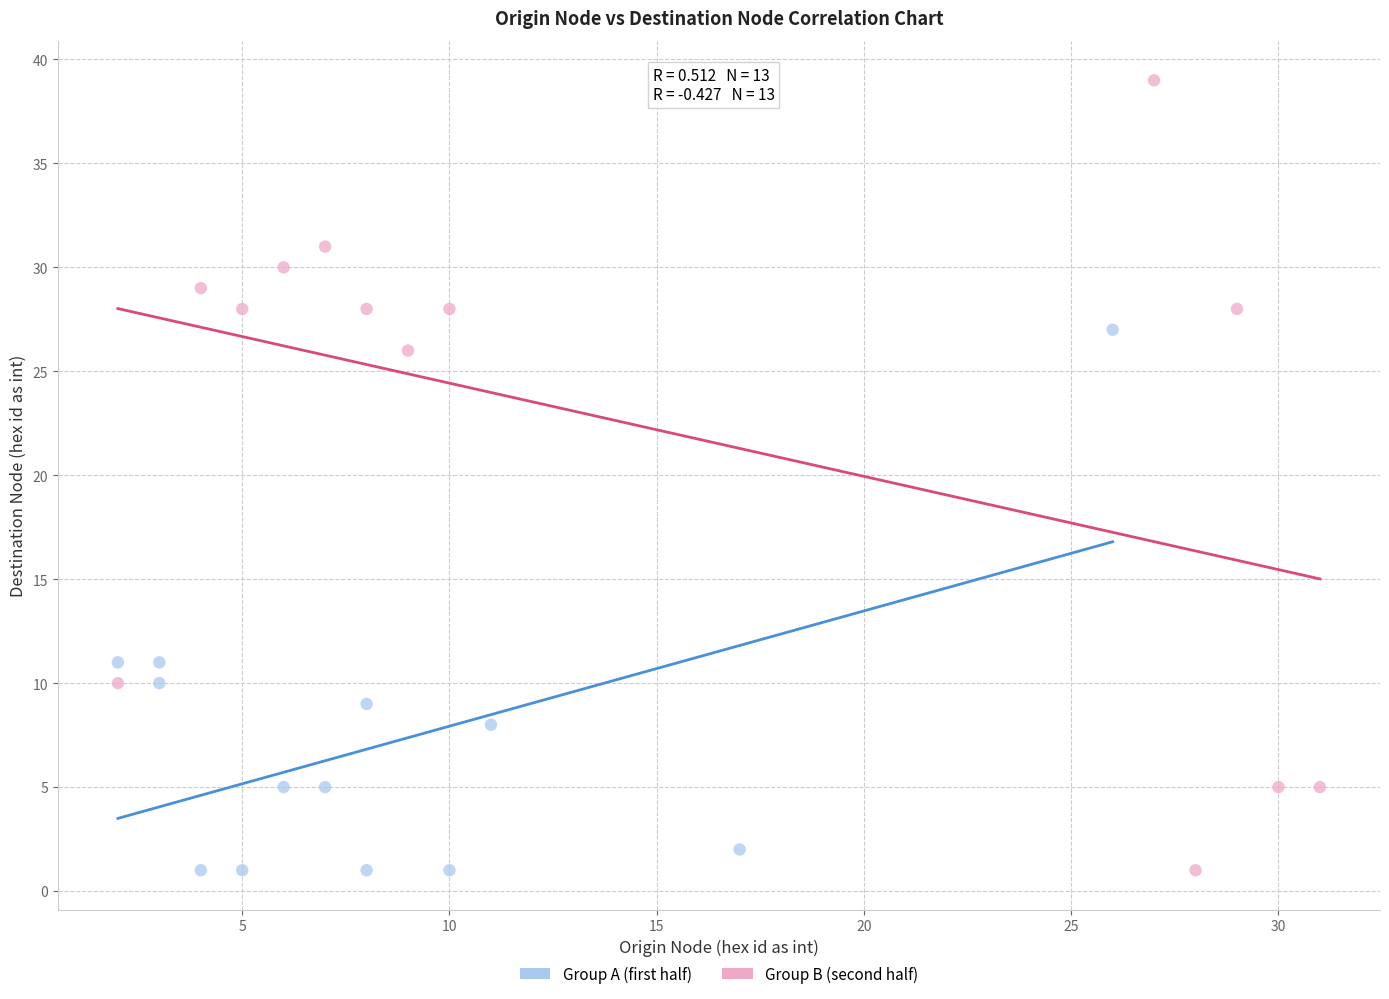

Which series has the largest Y range (max minus min)?

Group B (second half)